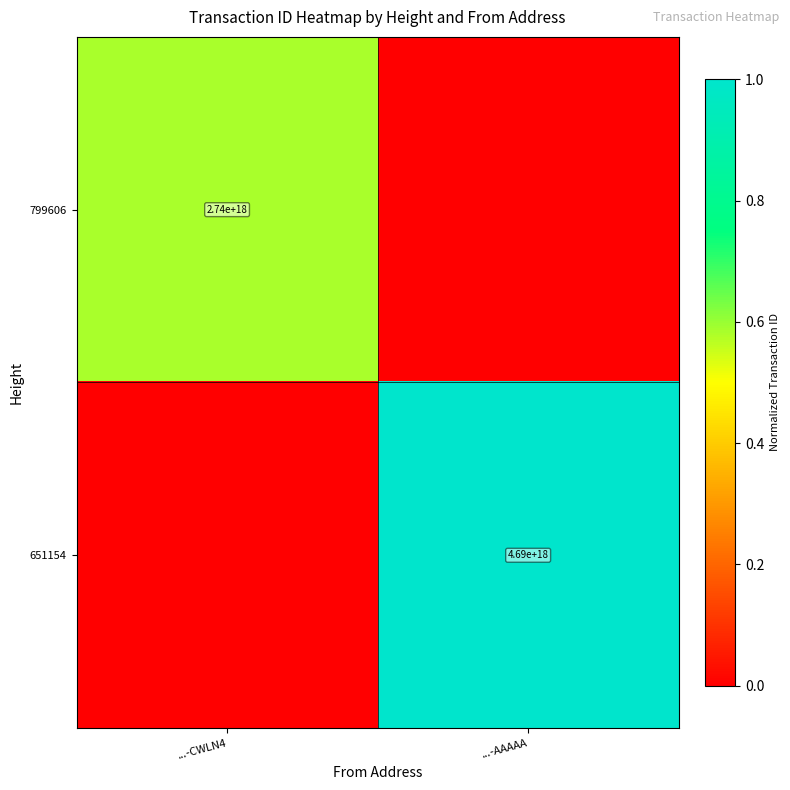

True or false: 799606 has a value of 2740000000000000000 at ...-CWLN4.

True